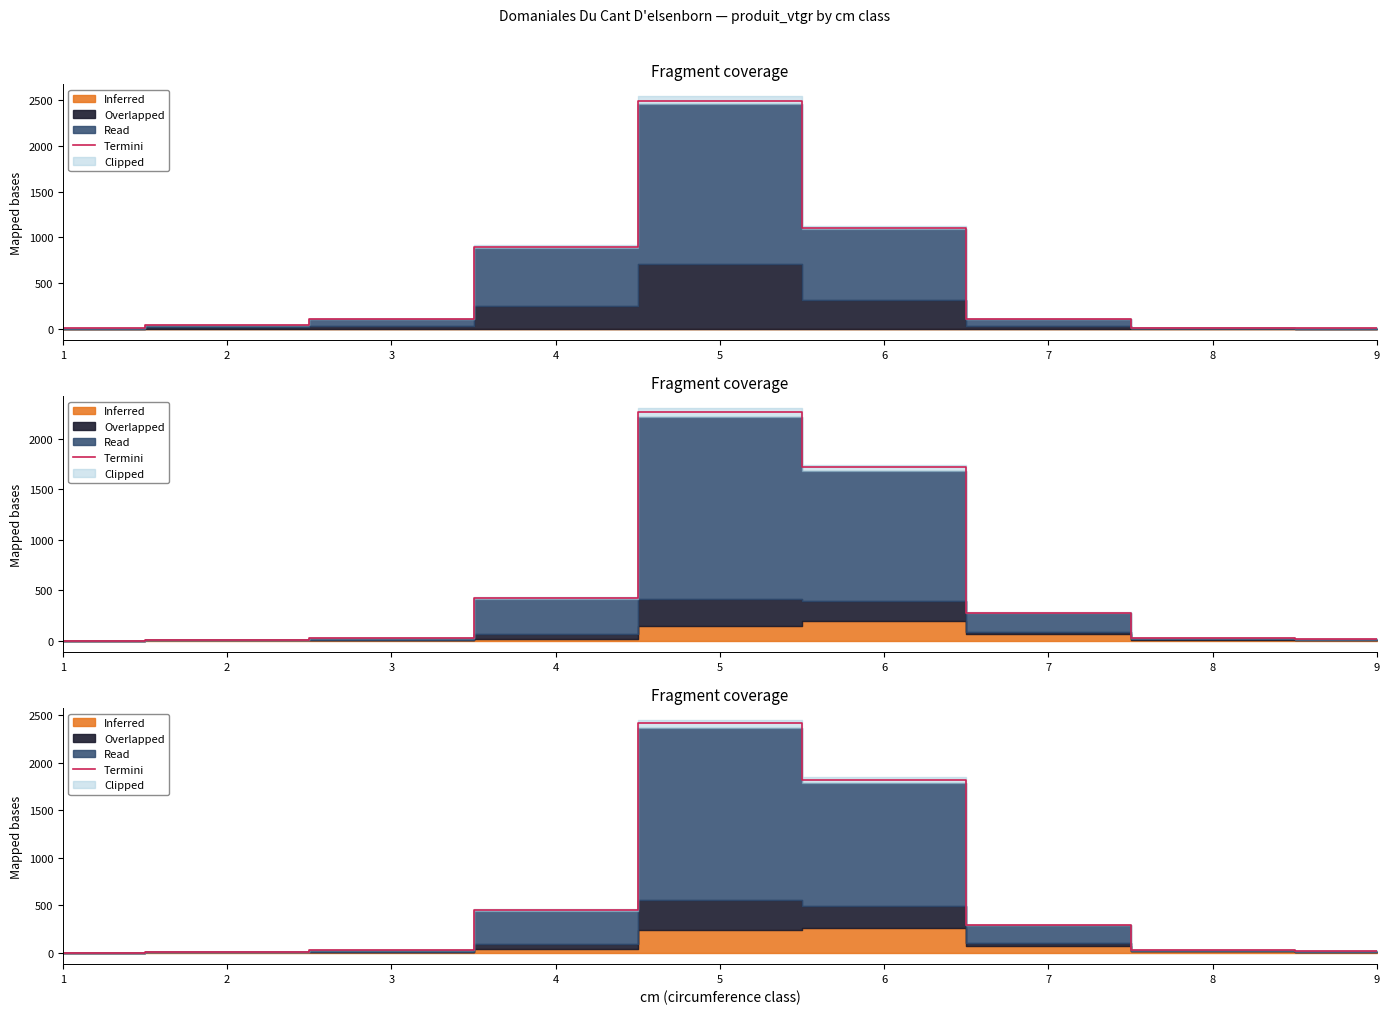

True or false: the data shows 1823.7 at 6.

True